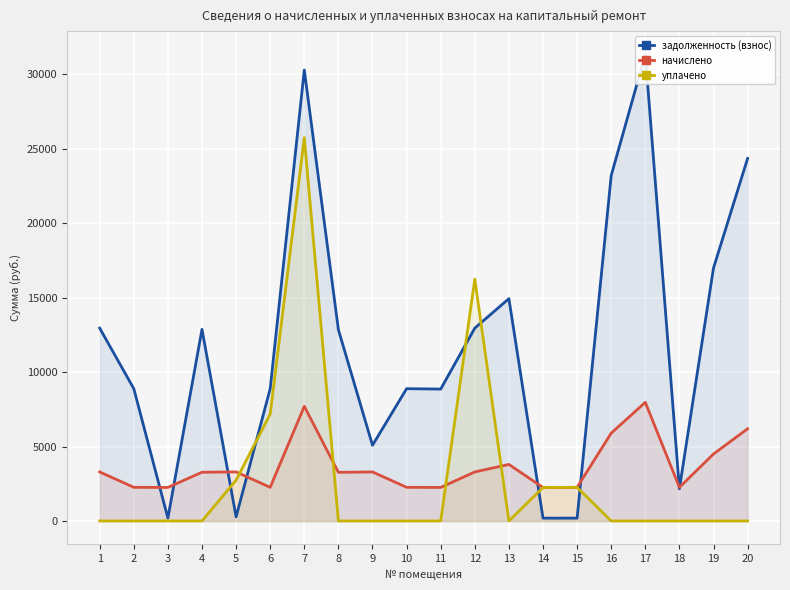

Reading left to right, transcribe all the data shown in this chart.

задолженность (взнос): 1=12953.8	2=8885.6	3=187.7	4=12873.5	5=274.4	6=8885.6	7=30296.8	8=12846.7	9=5084.0	10=8885.6	11=8858.9	12=12953.8	13=14934.4	14=187.1	15=188.1	16=23204.4	17=31340.7	18=2159.6	19=16991.0	20=24355.2
начислено: 1=3293.2	2=2258.9	3=2252.2	4=3272.8	5=3293.2	6=2258.9	7=7702.1	8=3265.9	9=3293.2	10=2258.9	11=2252.2	12=3293.2	13=3796.7	14=2245.3	15=2258.9	16=5899.1	17=7967.5	18=2258.9	19=4497.5	20=6191.6
уплачено: 1=0.0	2=0.0	3=0.0	4=0.0	5=2744.3	6=7175.0	7=25750.0	8=0.0	9=0.0	10=0.0	11=0.0	12=16248.0	13=0.0	14=2245.3	15=2258.7	16=0.0	17=0.0	18=0.0	19=0.0	20=0.0